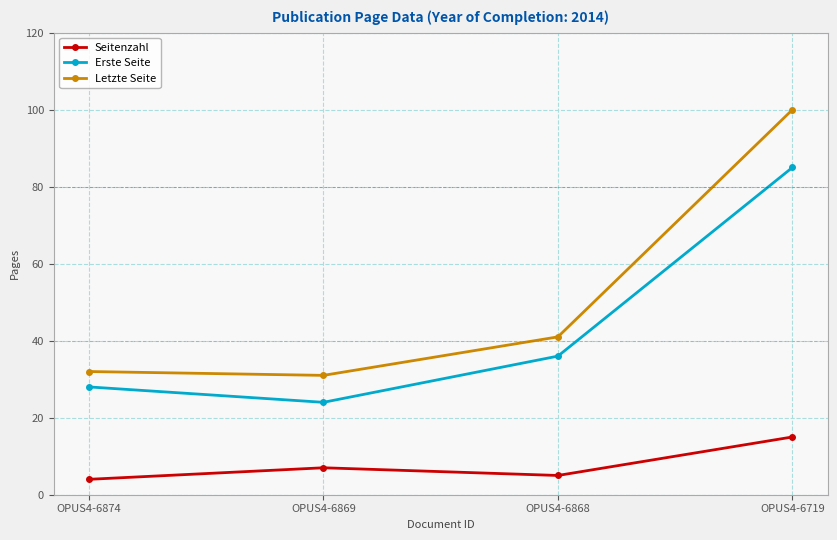

True or false: Seitenzahl and Letzte Seite intersect in this chart.

False